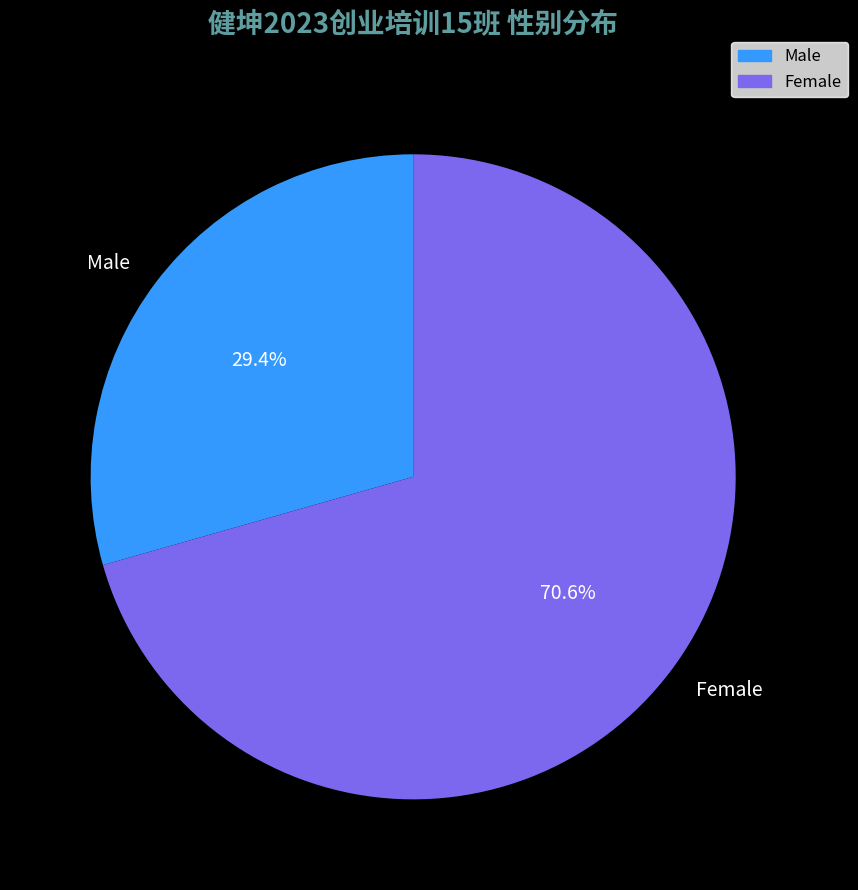

Rank the categories by value from highest to lowest.

Female, Male